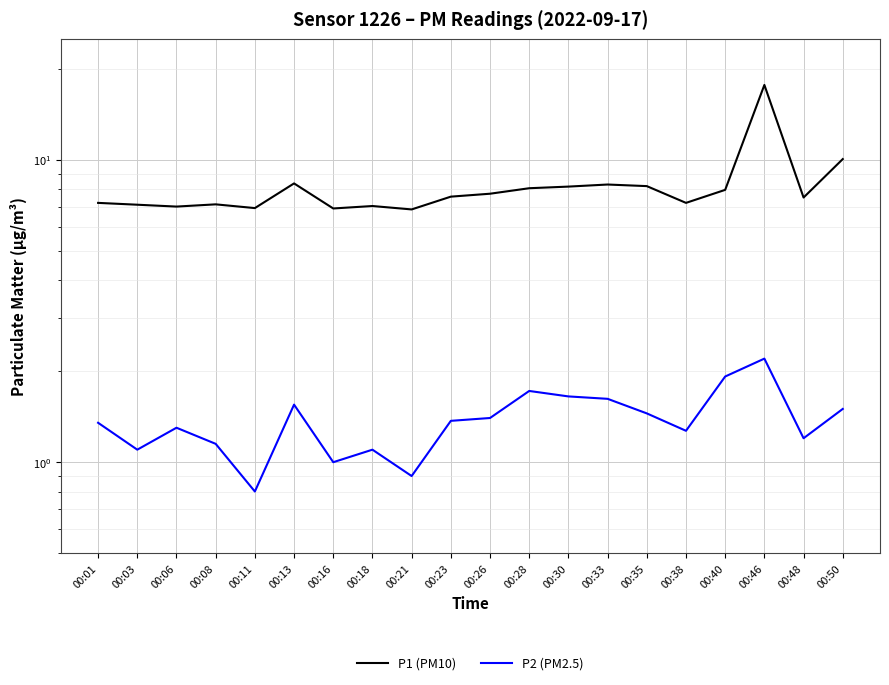

What is the total value across all series at 00:21?

7.8